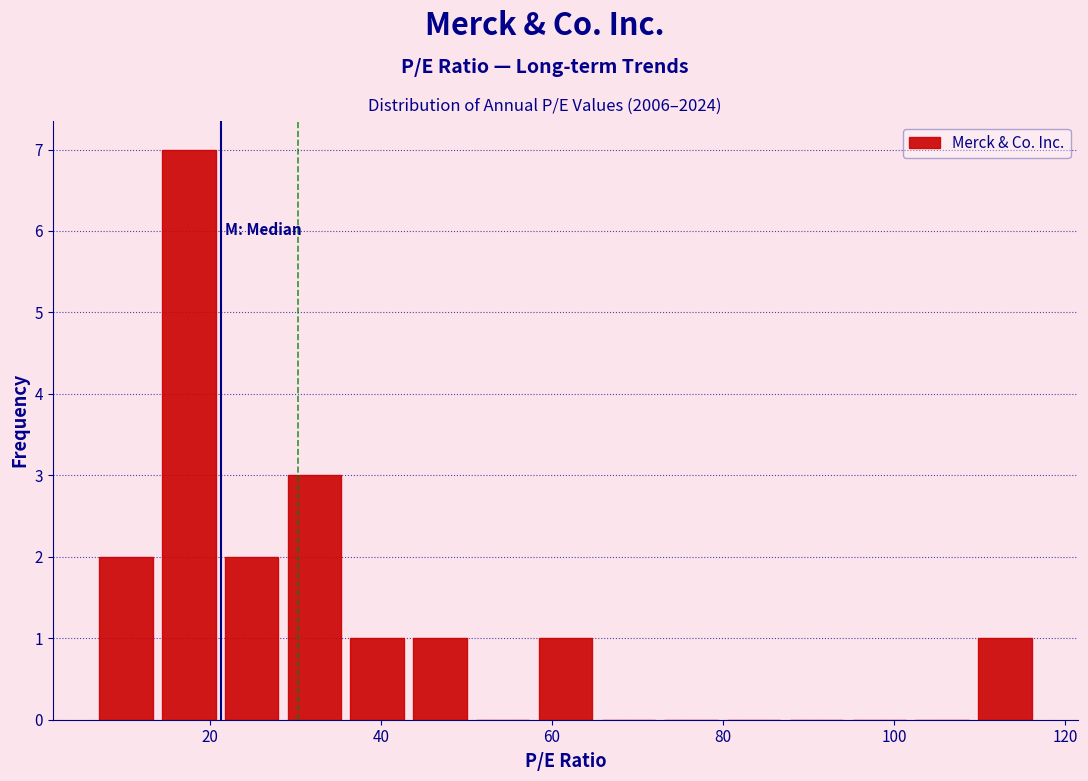

Around what value on the x-axis is the tallest bar? Give the approximate position of its centre, as read against the axis.

18